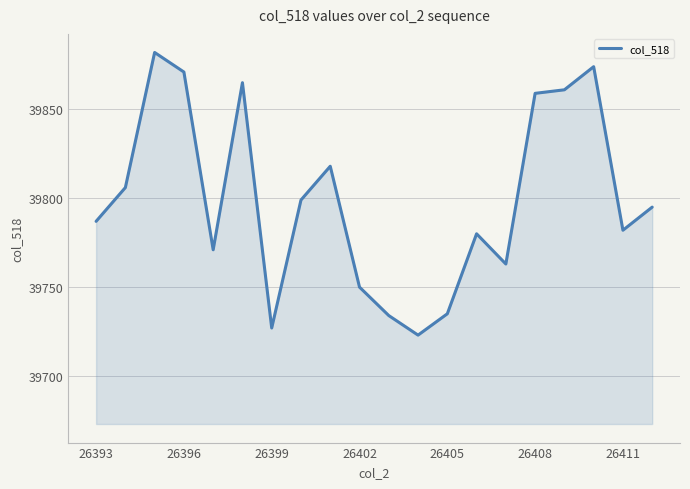

What is the difference between the maximum and minimum values?

159